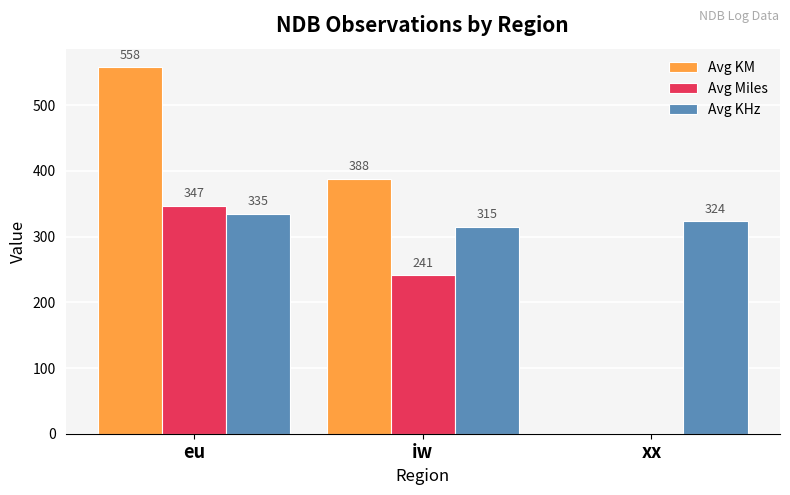

What is the sum of the Avg Miles values at eu and iw?

588